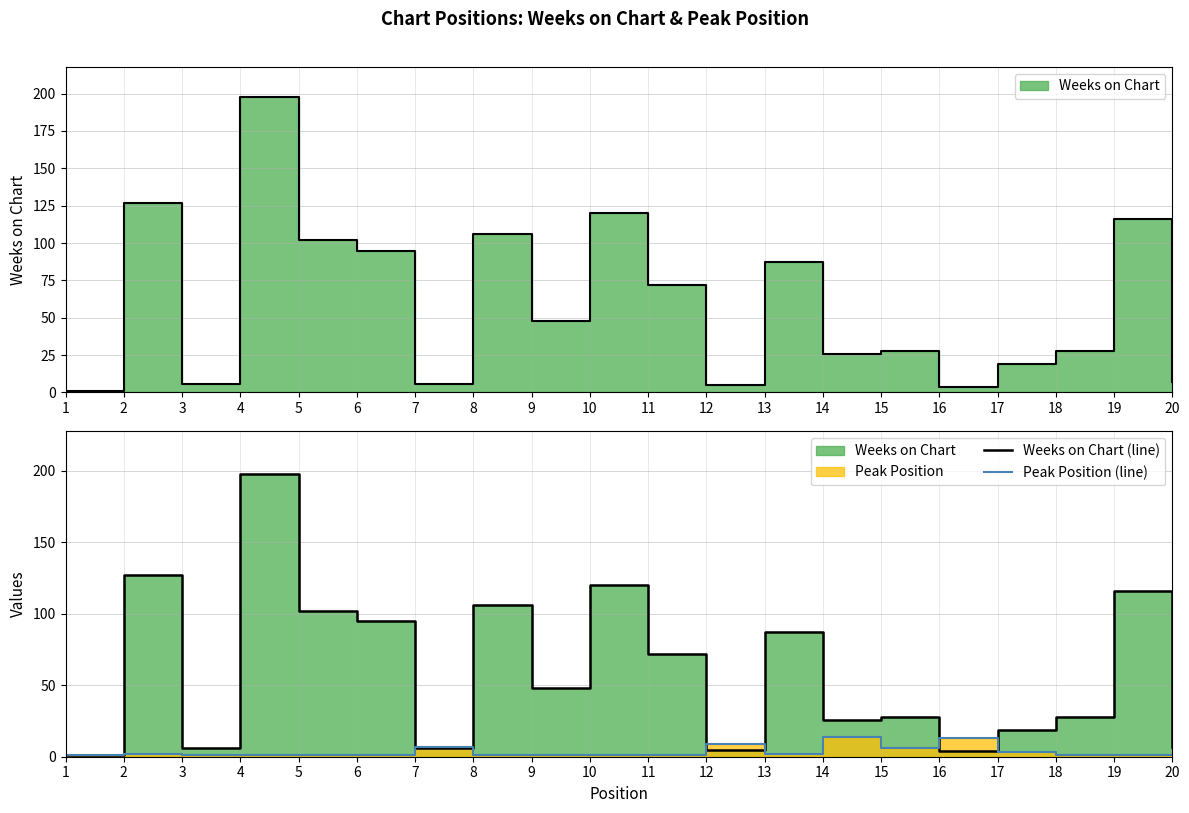

Rank the series by their maximum value, from highest to lowest.

Weeks on Chart (line), Peak Position (line)